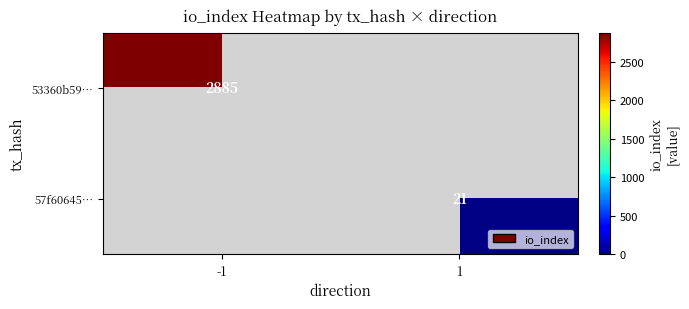

The value of 57f60645… at 1 is 28. True or false?

False